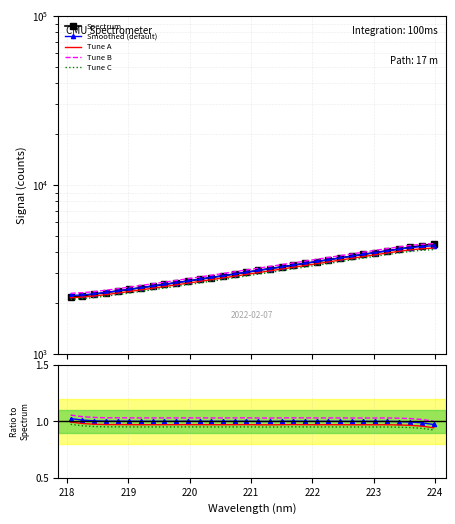

At which category does Tune B reach its first local valley?

220